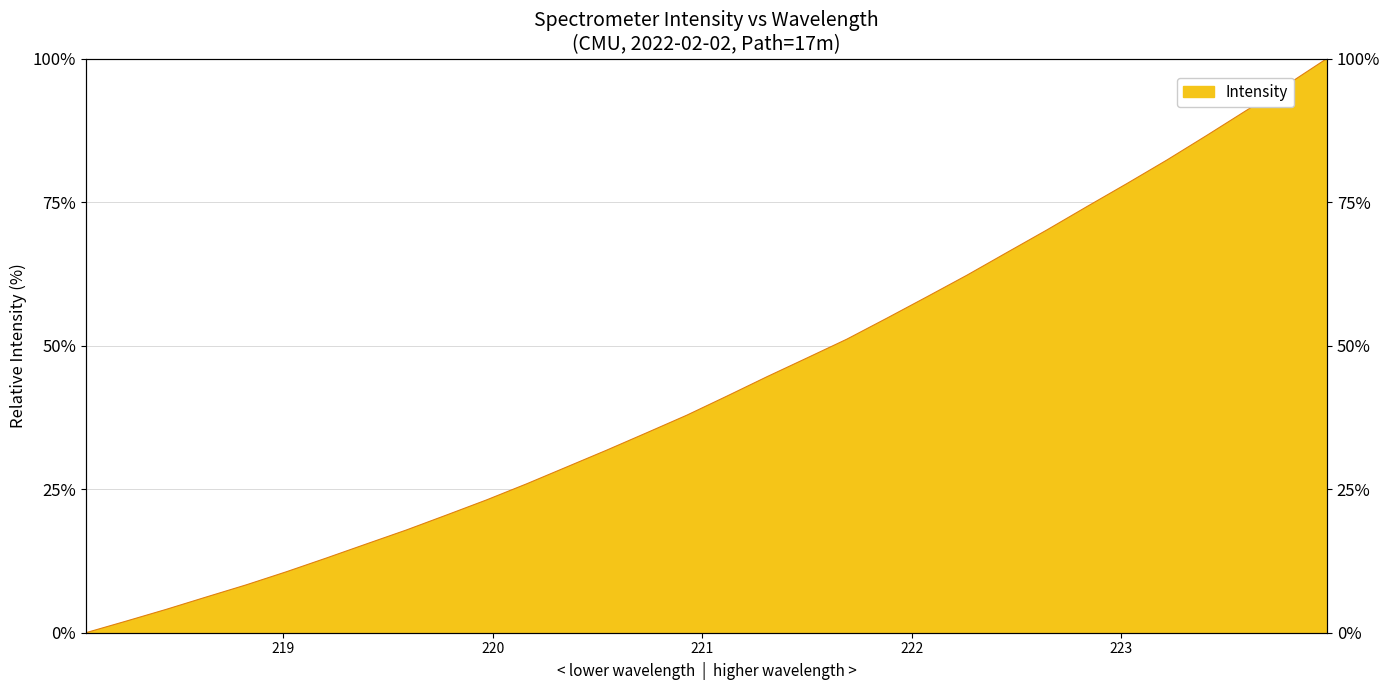

The chart shows a value of 2.5 at 218.8244. True or false?

False